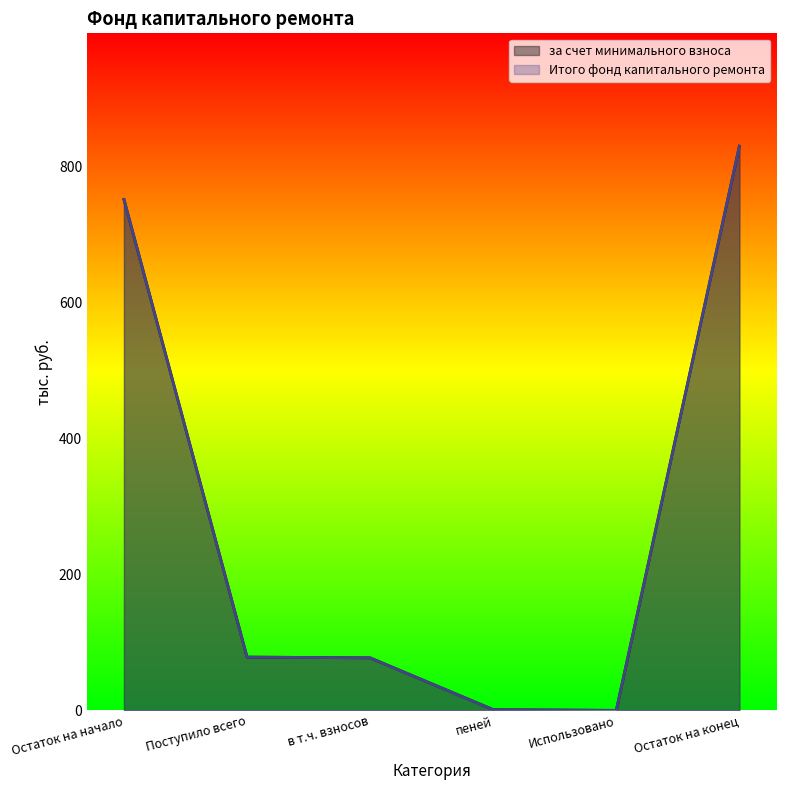

True or false: за счет минимального взноса and Итого фонд капитального ремонта cross at least once.

False